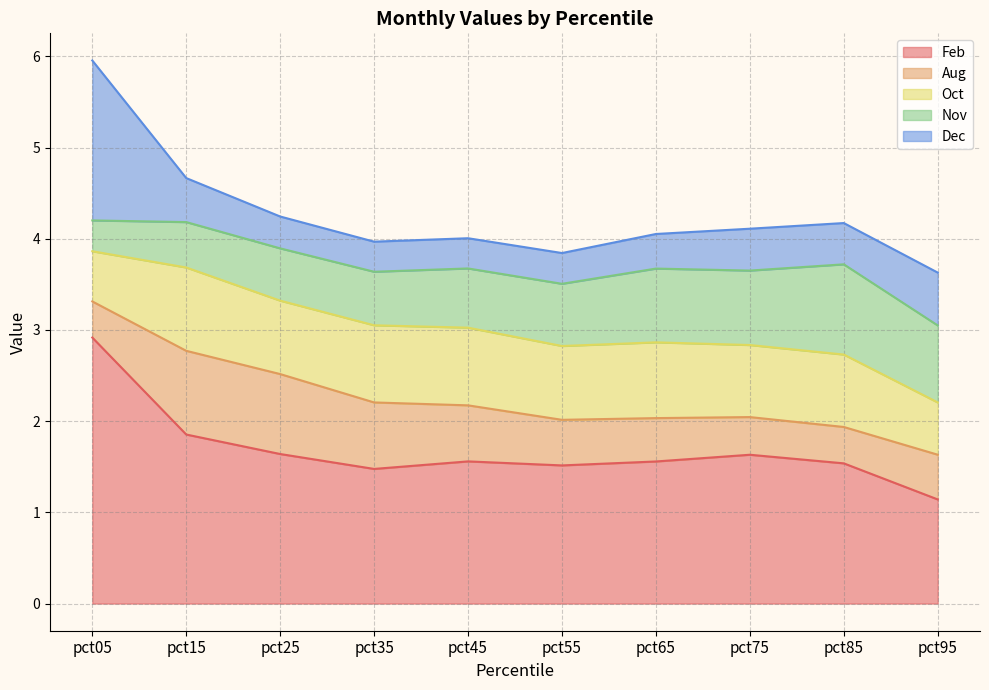

True or false: Dec and Feb intersect in this chart.

False